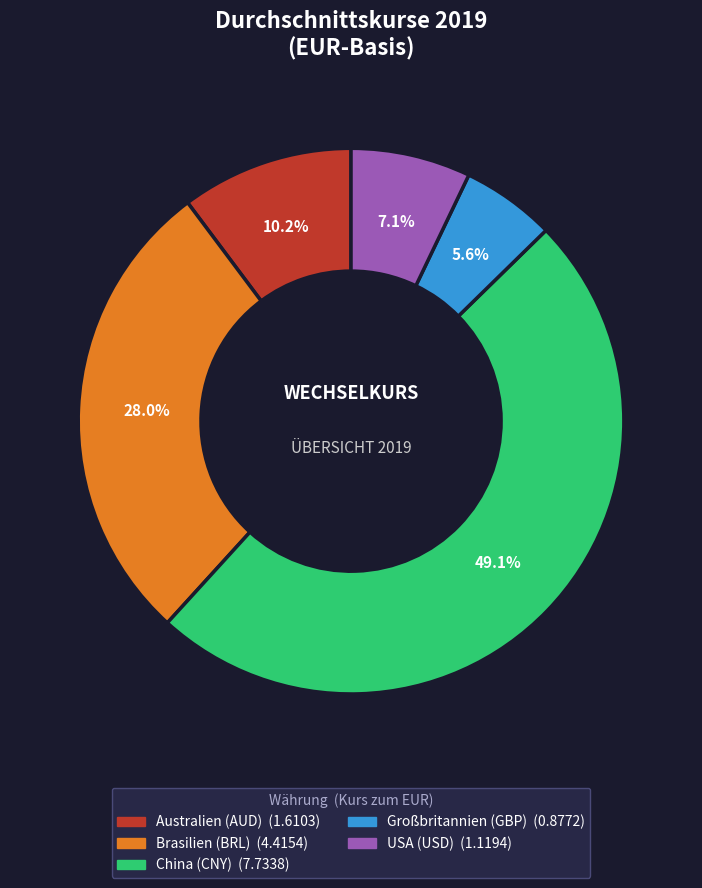

Combined, what portion of the pie is USA (USD) and Brasilien (BRL)?

35.1%